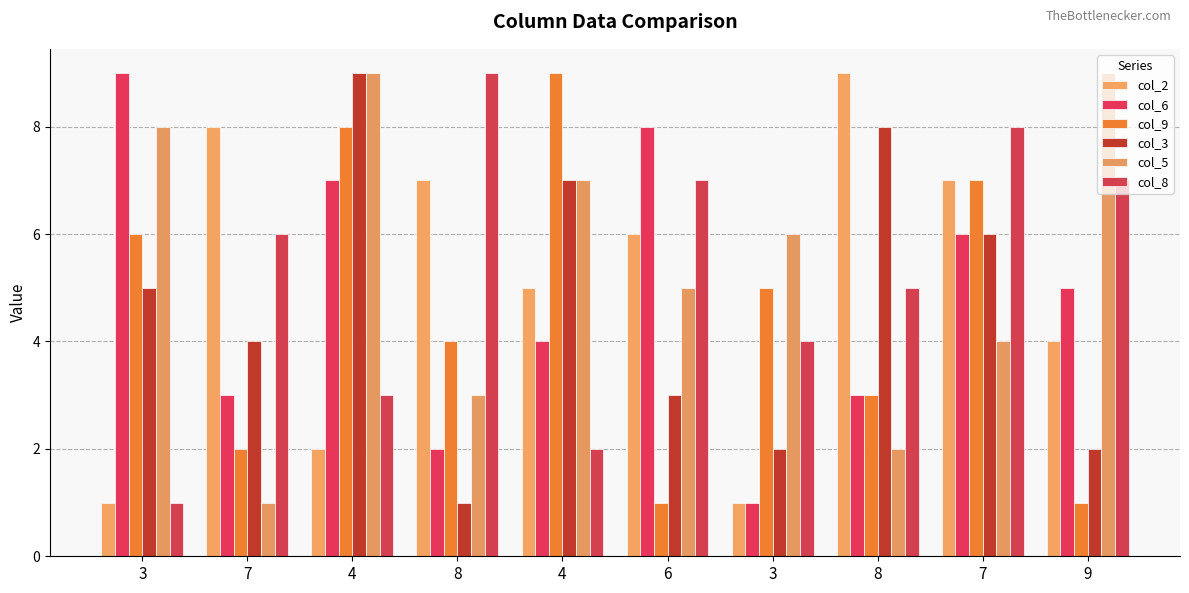

How many values in the col_5 series are below 6?

5